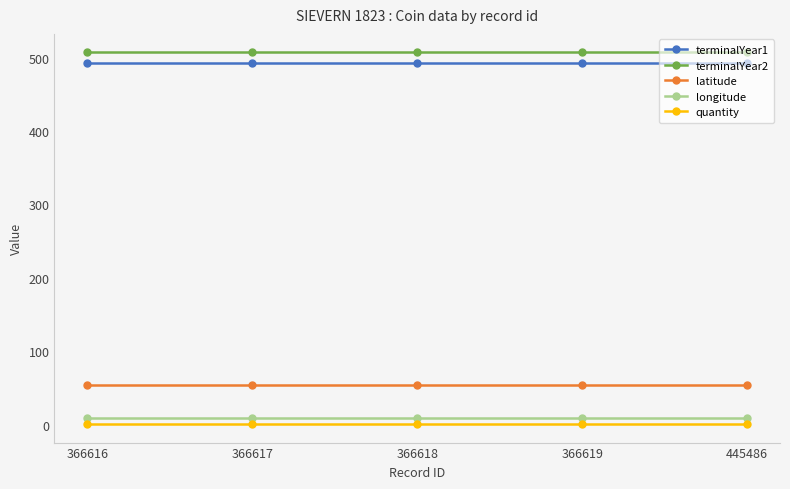

True or false: terminalYear2 has a value of 507.0 at 366618.

True